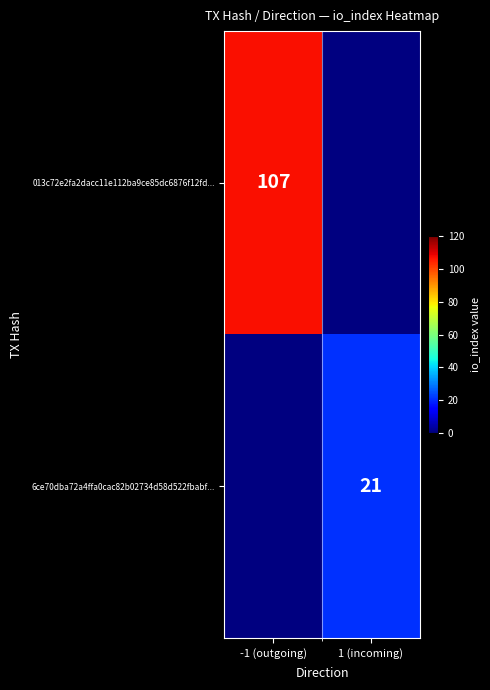

How many data points does each series have?

2